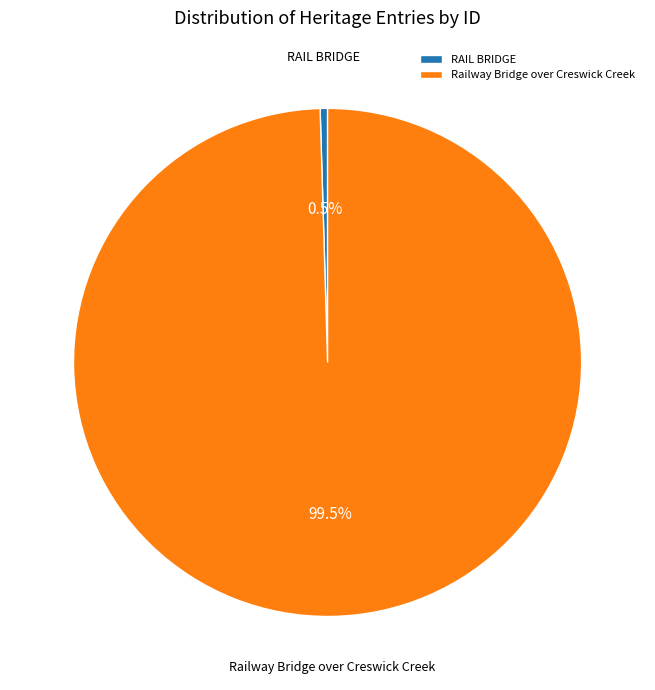

To the nearest percent, what is the combined percentage of Railway Bridge over Creswick Creek and RAIL BRIDGE?

100%